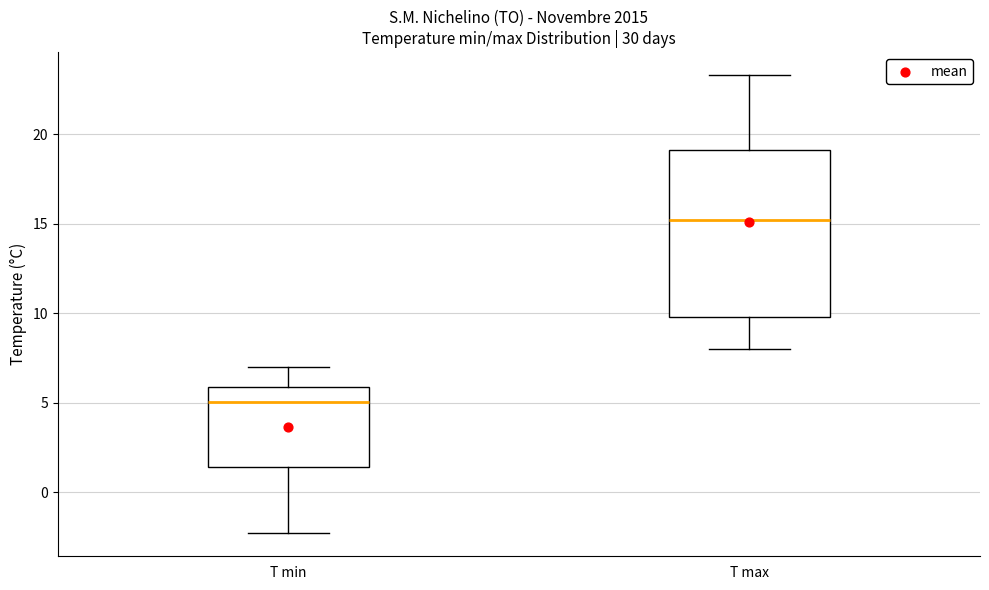

Reading left to right, read every box against the y-axis: the position of its median line, the range the box covers, and the ends of its whiskers. The values are not printed on the chart, so give them approximately, as read against the axis.

T min: median 5.0, box 1.5 to 6.0, whiskers -2.5 to 7.0
T max: median 15.0, box 10.0 to 19.0, whiskers 8.0 to 23.5